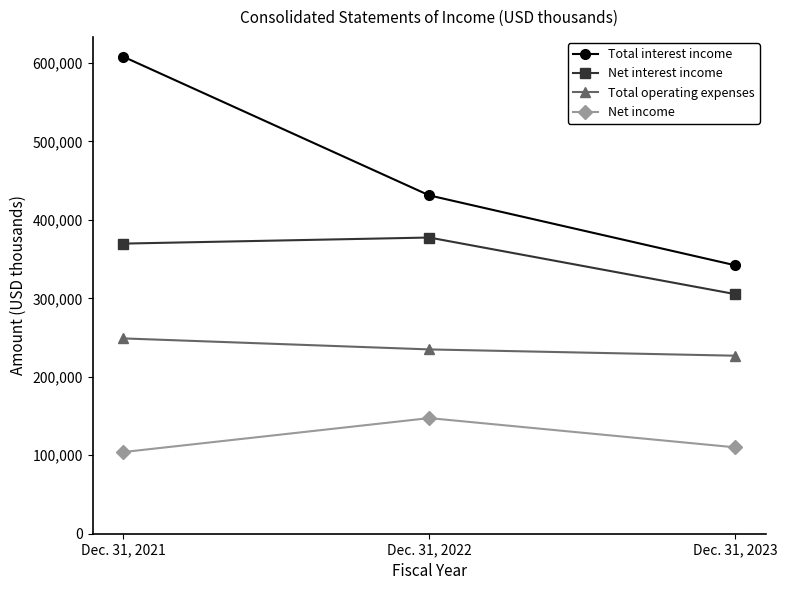

Reading right to left, list all the values displayed in this chart.

Total interest income: Dec. 31, 2023=342092	Dec. 31, 2022=431175	Dec. 31, 2021=607974
Net interest income: Dec. 31, 2023=305338	Dec. 31, 2022=377477	Dec. 31, 2021=369731
Total operating expenses: Dec. 31, 2023=226860	Dec. 31, 2022=234881	Dec. 31, 2021=248912
Net income: Dec. 31, 2023=110076	Dec. 31, 2022=147357	Dec. 31, 2021=104065